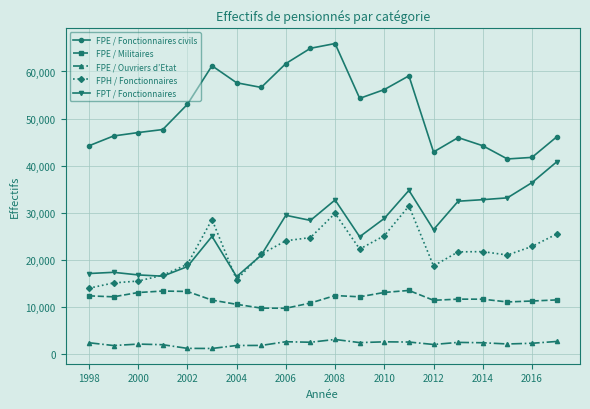

What is the difference between the second highest and second lowest values in the FPH / Fonctionnaires series?

14773